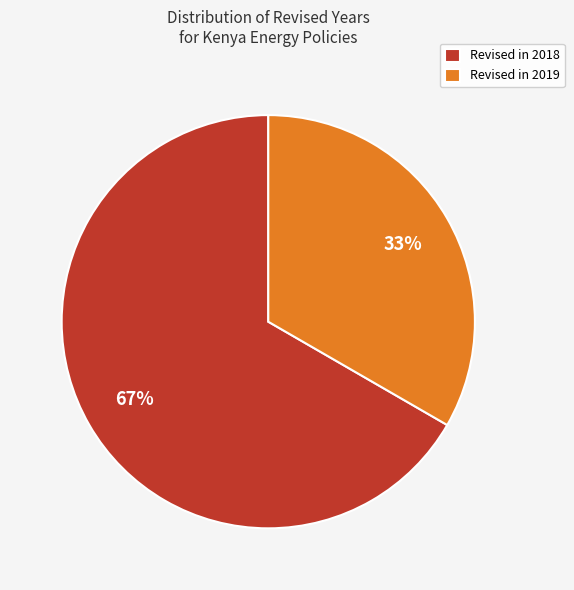

Is the sum of Revised in 2018 and Revised in 2019 greater than half?

Yes